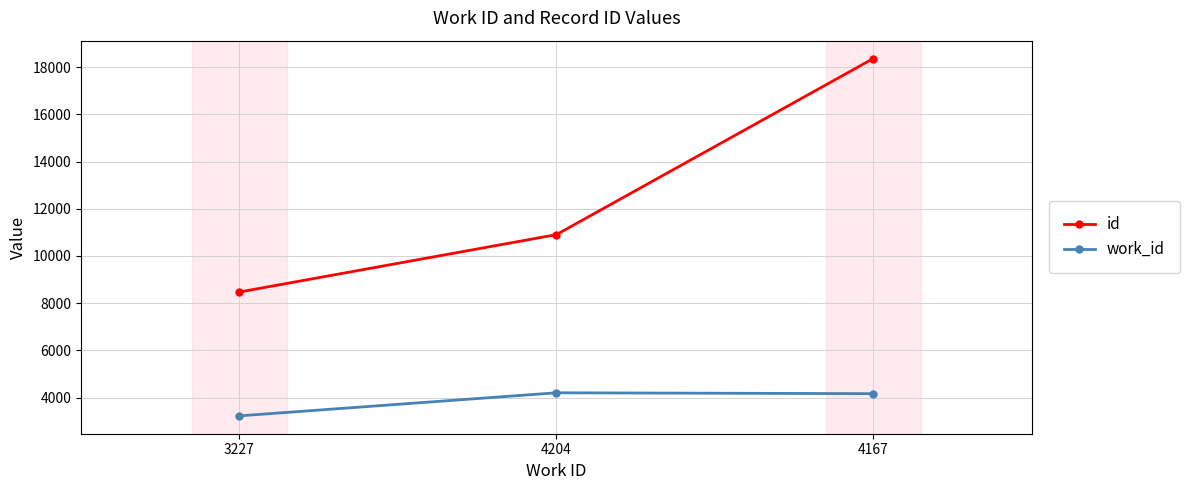

What is the average value of the work_id series?

3866